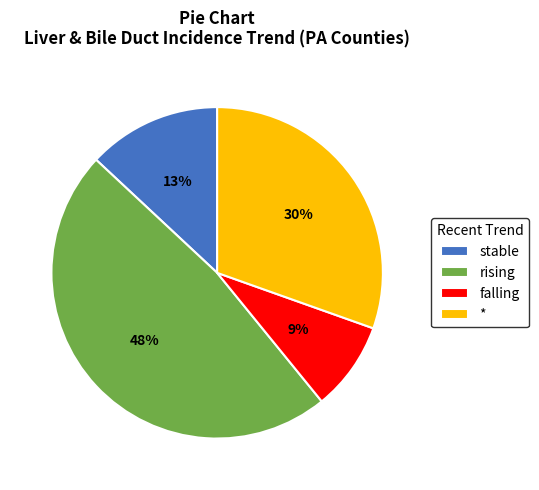

How many slices are in this pie chart?

4